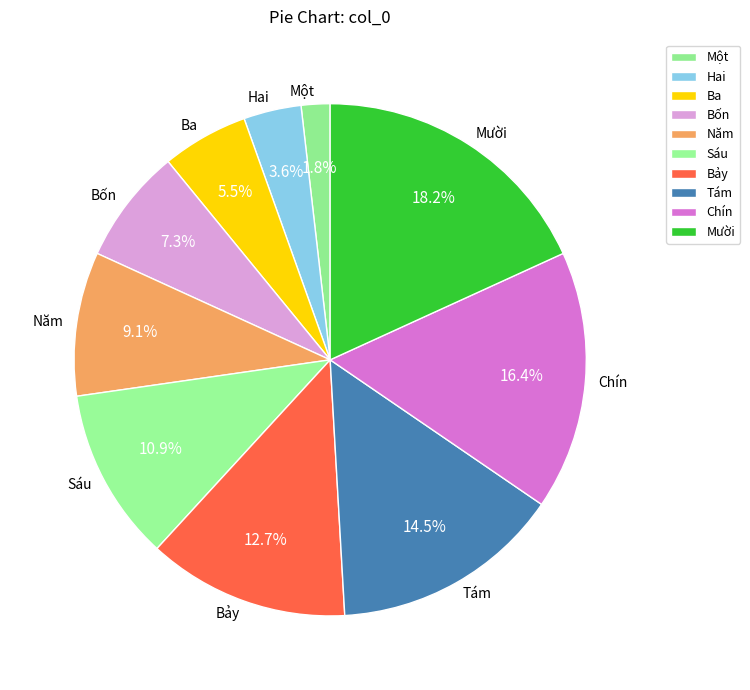

What percentage is the Bảy slice, to the nearest percent?

13%